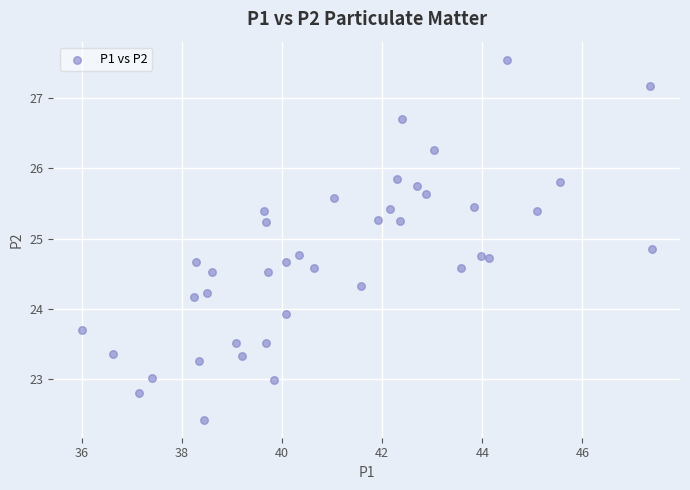

What is the range of X values (max minus min)?

11.4